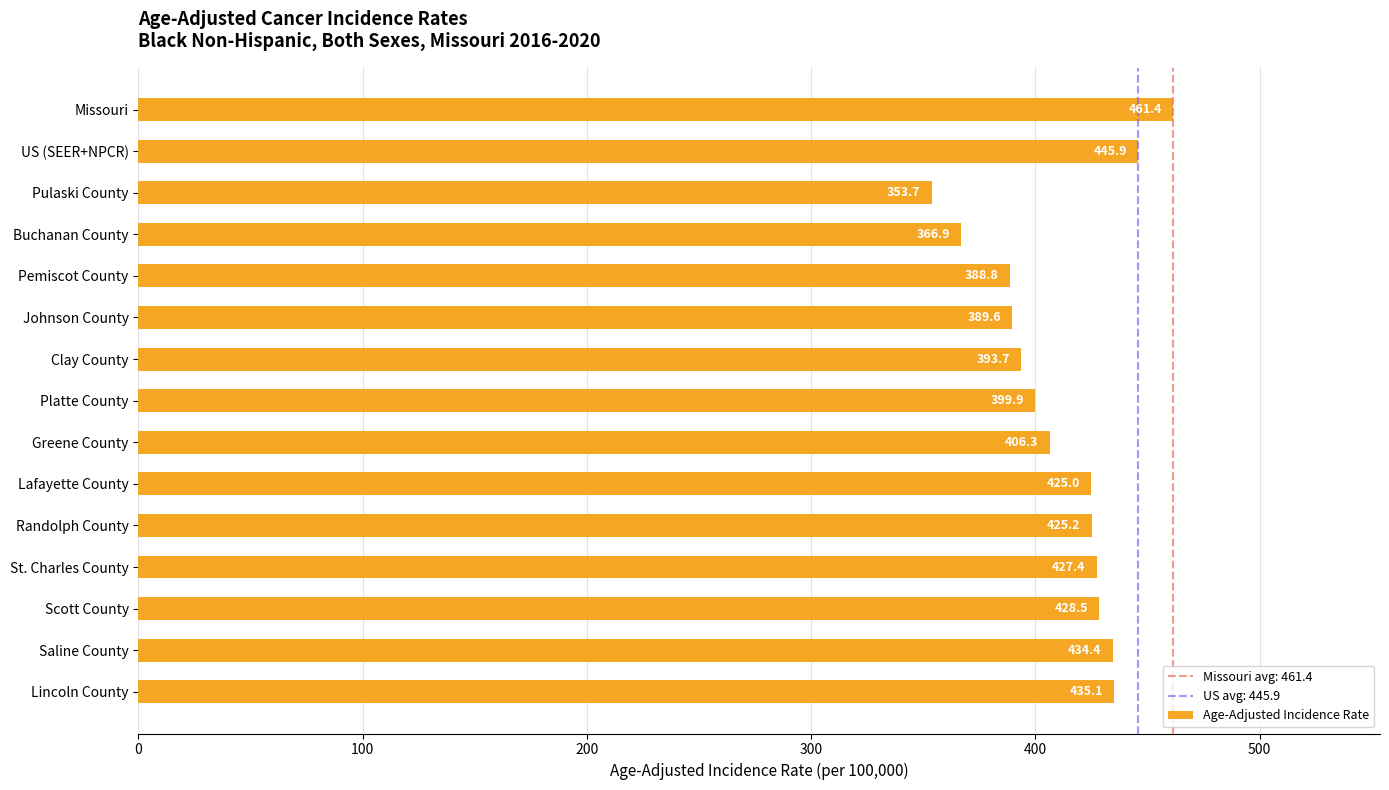

Which category has the lowest value across all series?

Pulaski County